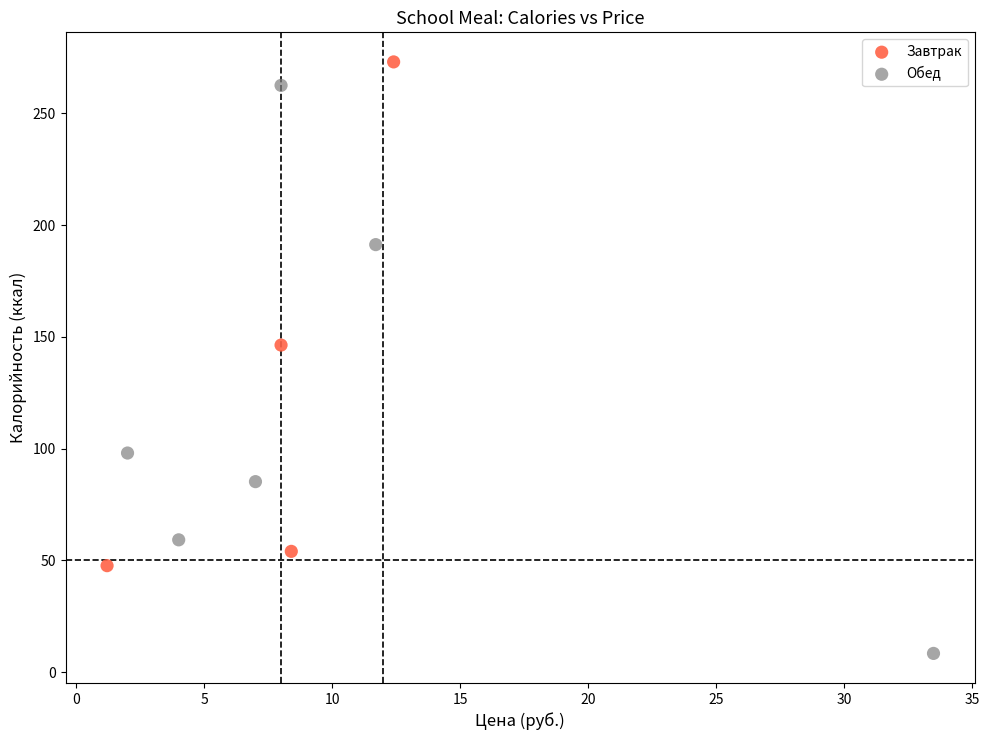

Which series reaches the minimum Y coordinate?

Обед